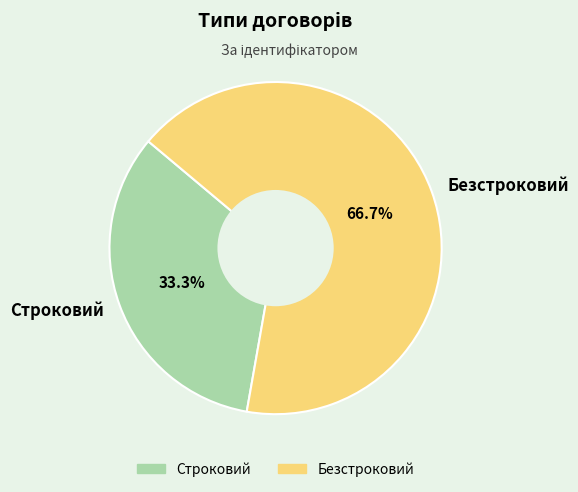

The Безстроковий slice represents 67% of the pie. True or false?

True